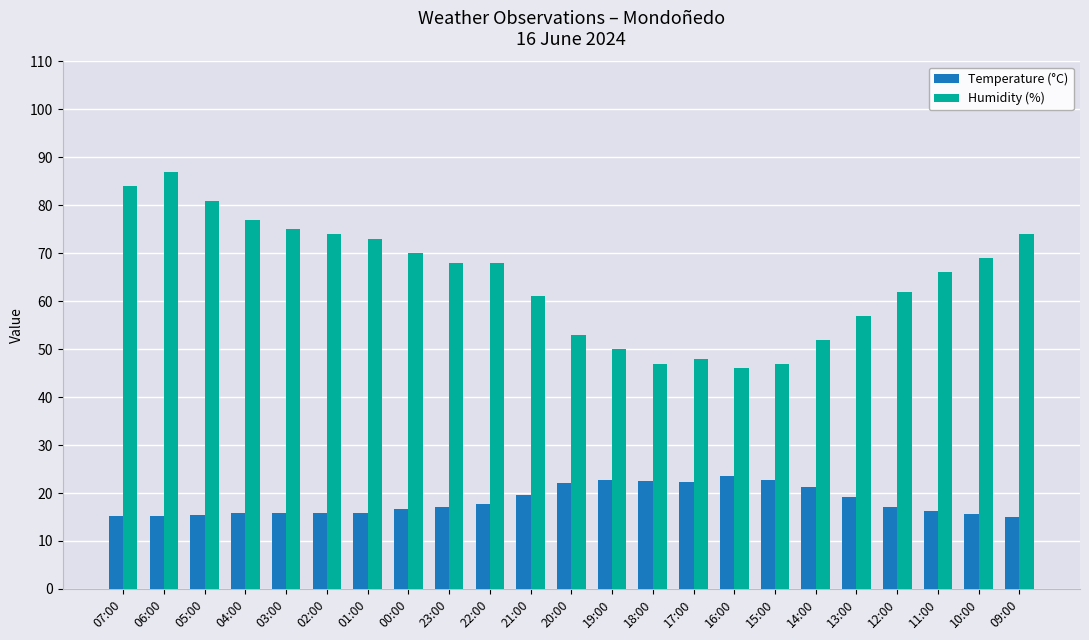

At 07:00, list the series in order from largest to smallest.

Humidity (%), Temperature (°C)